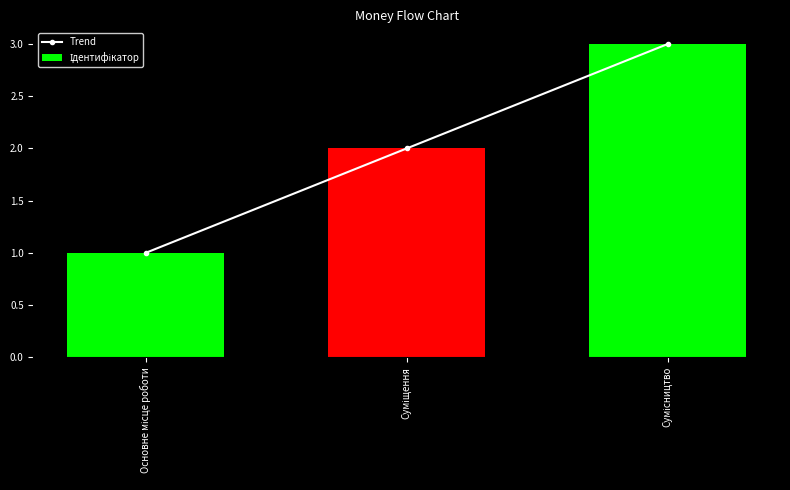

How many values in the Ідентифікатор series are below 2?

1